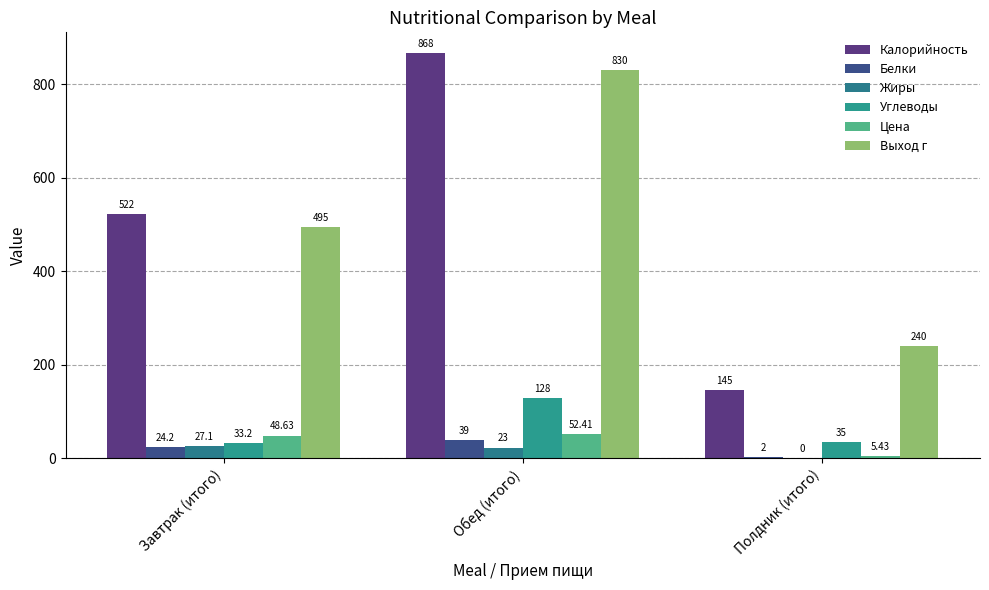

Where is Жиры nearest to the value 13?

Обед (итого)